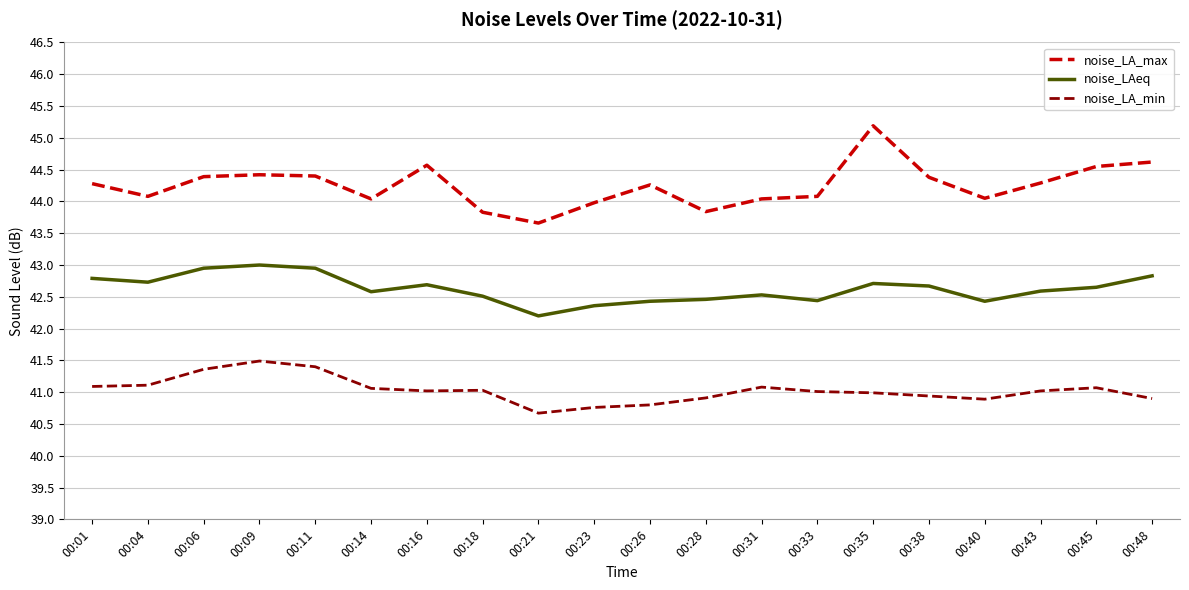

What is the total value across all series at 00:38?

128.0